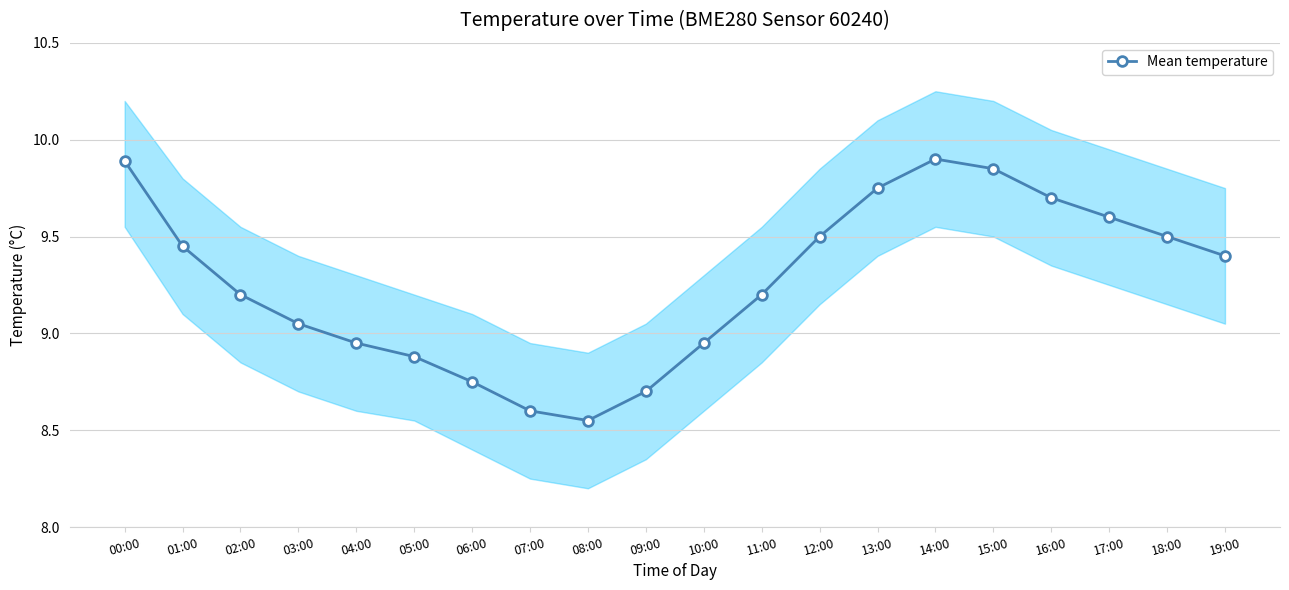

List the labels in order of value, smallest first.

08:00, 07:00, 09:00, 06:00, 05:00, 04:00, 10:00, 03:00, 02:00, 11:00, 19:00, 01:00, 12:00, 18:00, 17:00, 16:00, 13:00, 15:00, 00:00, 14:00